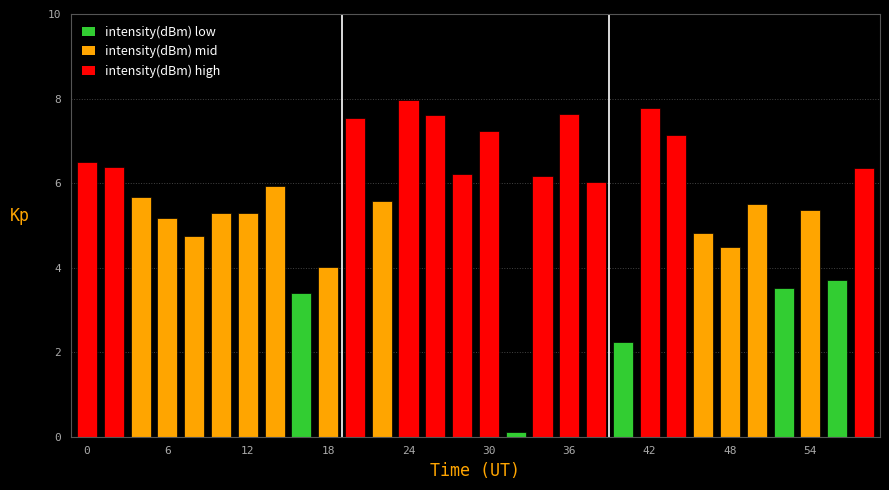

What is the difference between the second highest and second lowest values?

5.5